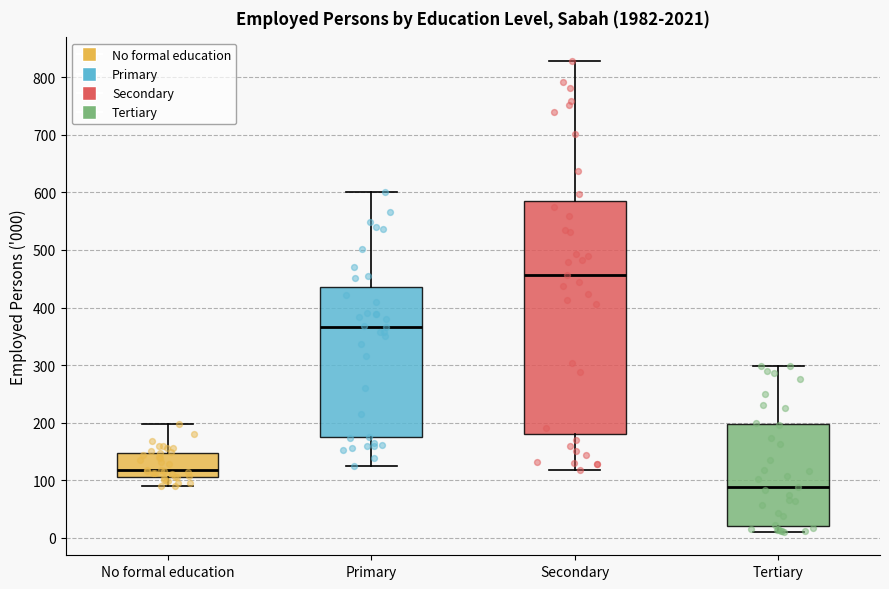

Which box is the tallest, from its lower edge to its upper edge?

Secondary